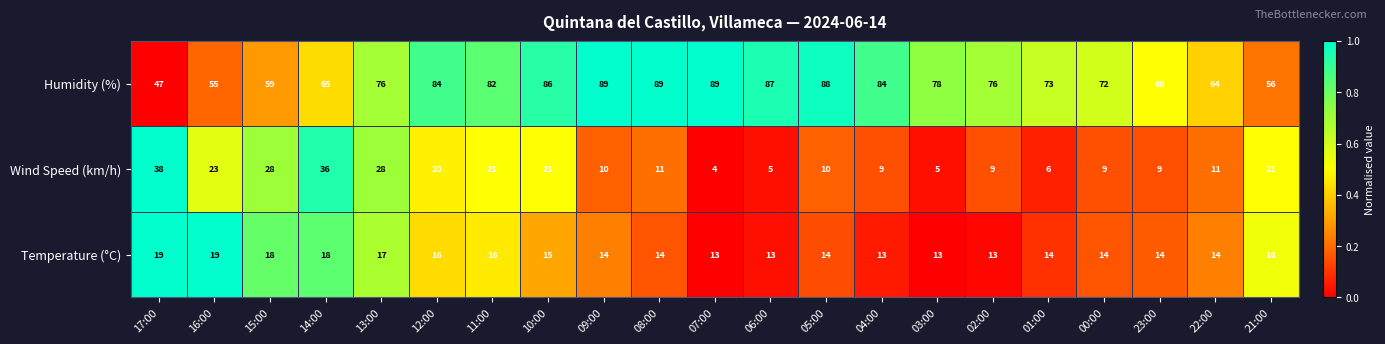

Which series has the largest range (max minus min)?

Humidity (%)